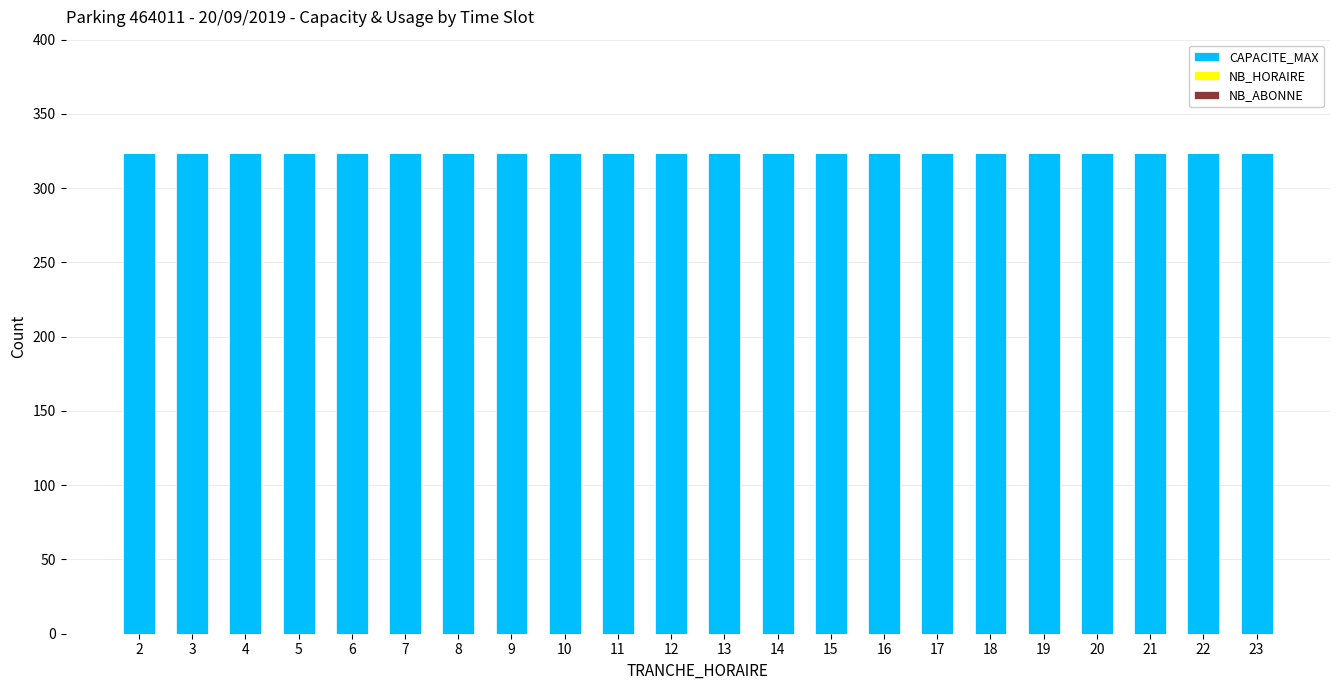

Rank the series by their maximum value, from lowest to highest.

NB_HORAIRE, NB_ABONNE, CAPACITE_MAX